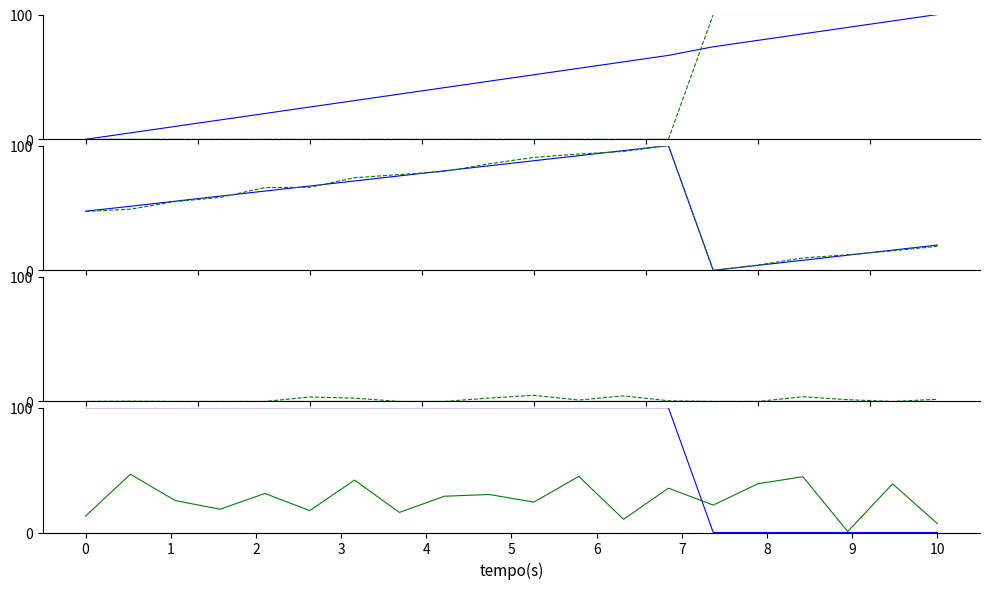

True or false: Container ID has more than 0 points higher than both neighbors.

False